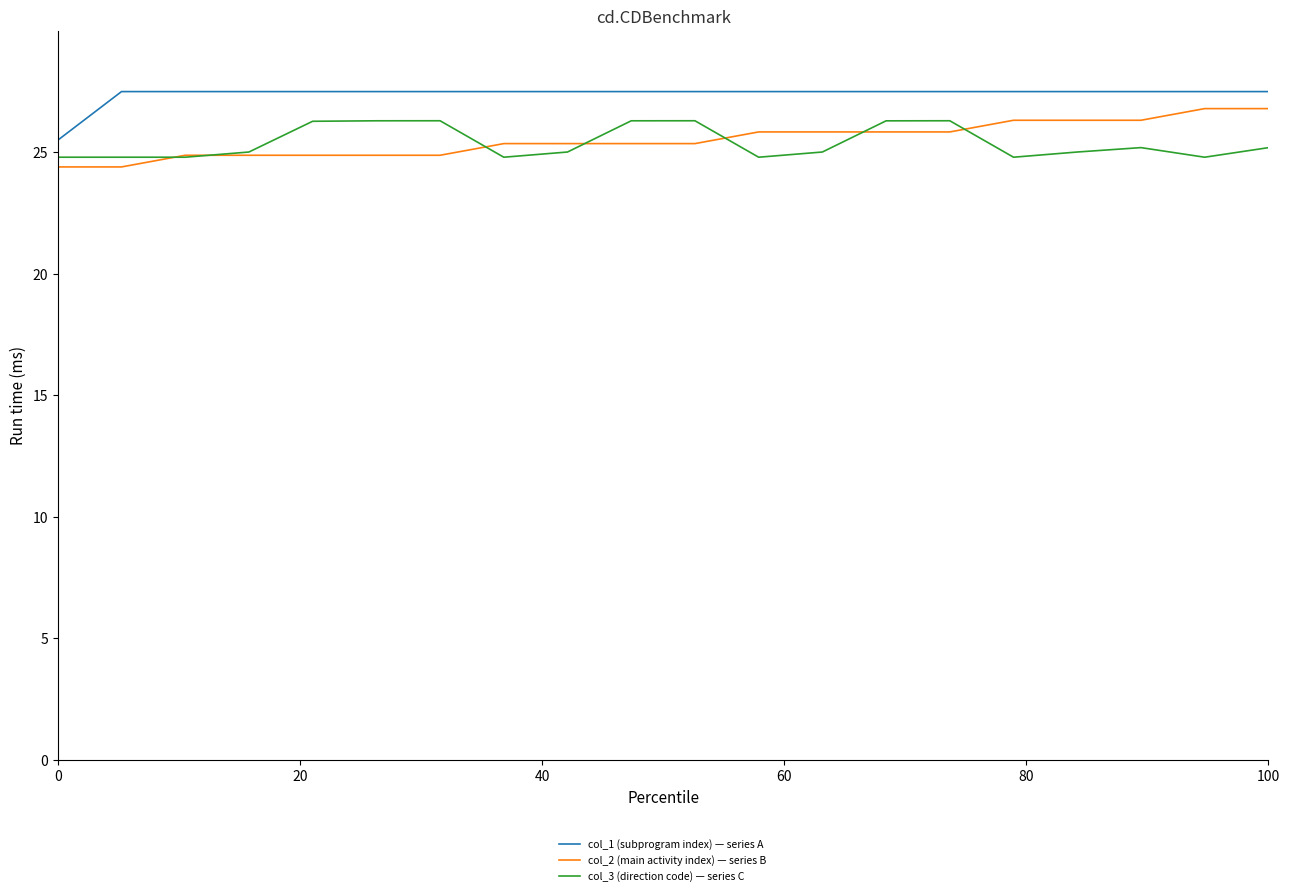

True or false: col_1 (subprogram index) — series A and col_3 (direction code) — series C cross at least once.

False